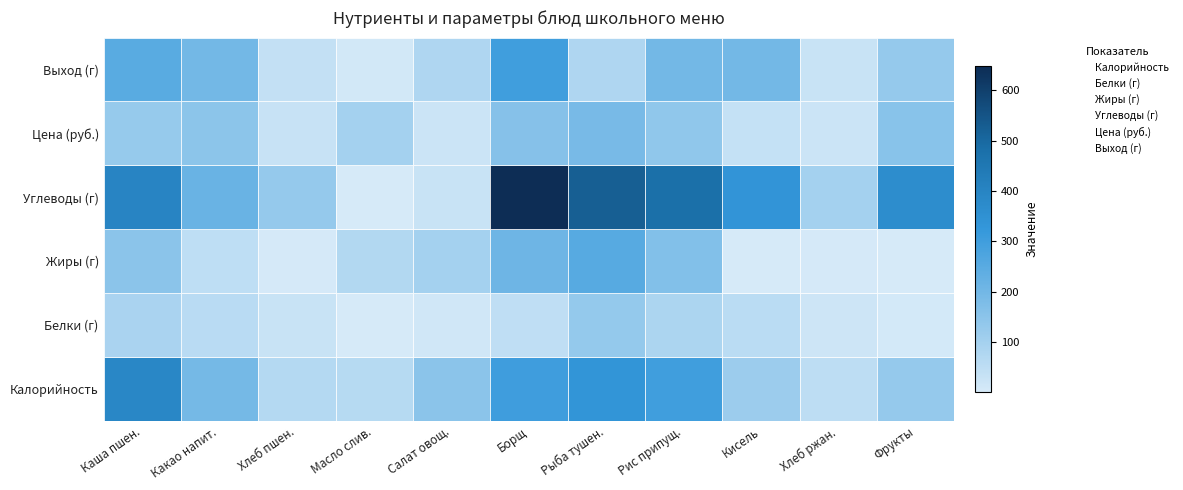

What are all the series names shown in the legend?

Калорийность, Белки (г), Жиры (г), Углеводы (г), Цена (руб.), Выход (г)